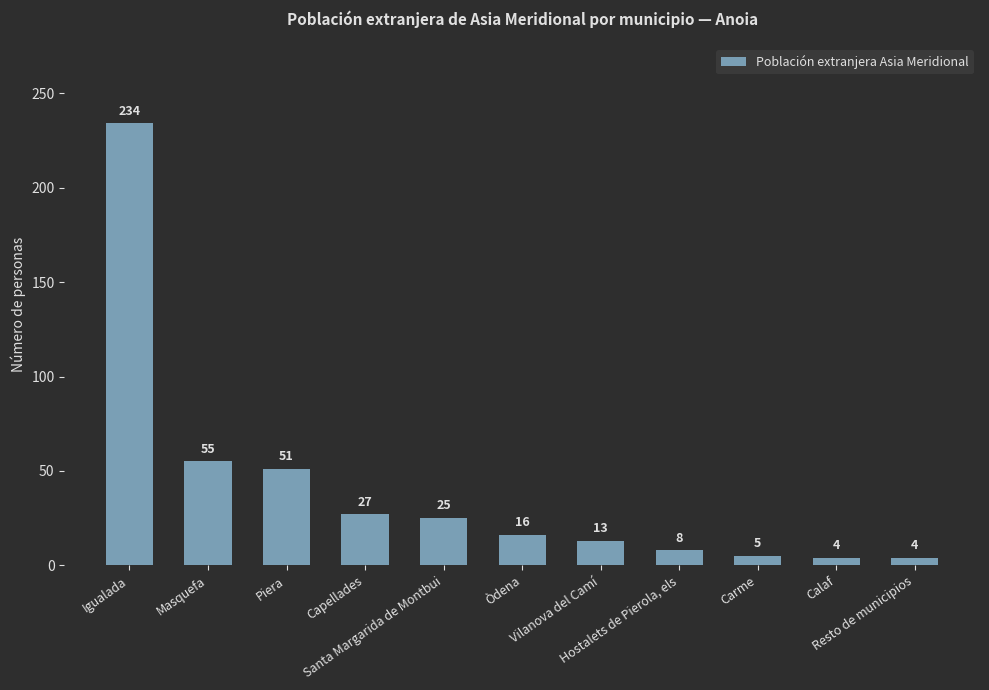

What is the difference between the values at Òdena and Igualada?

218